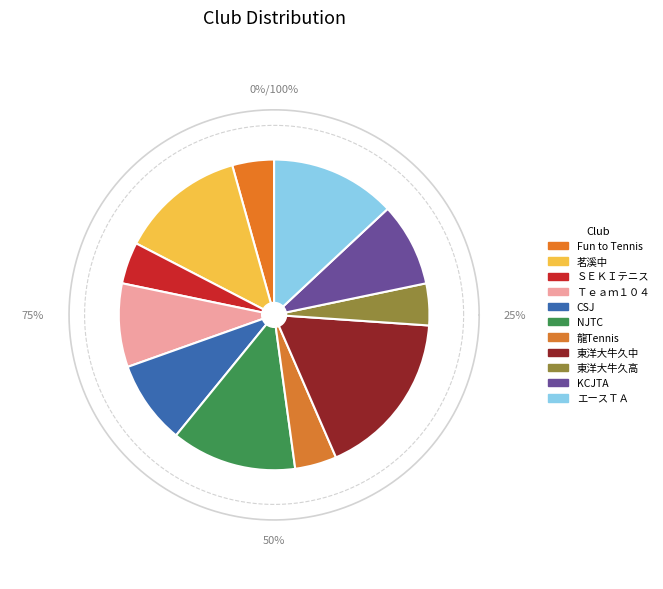

True or false: 龍Tennis accounts for 4% of the total.

True